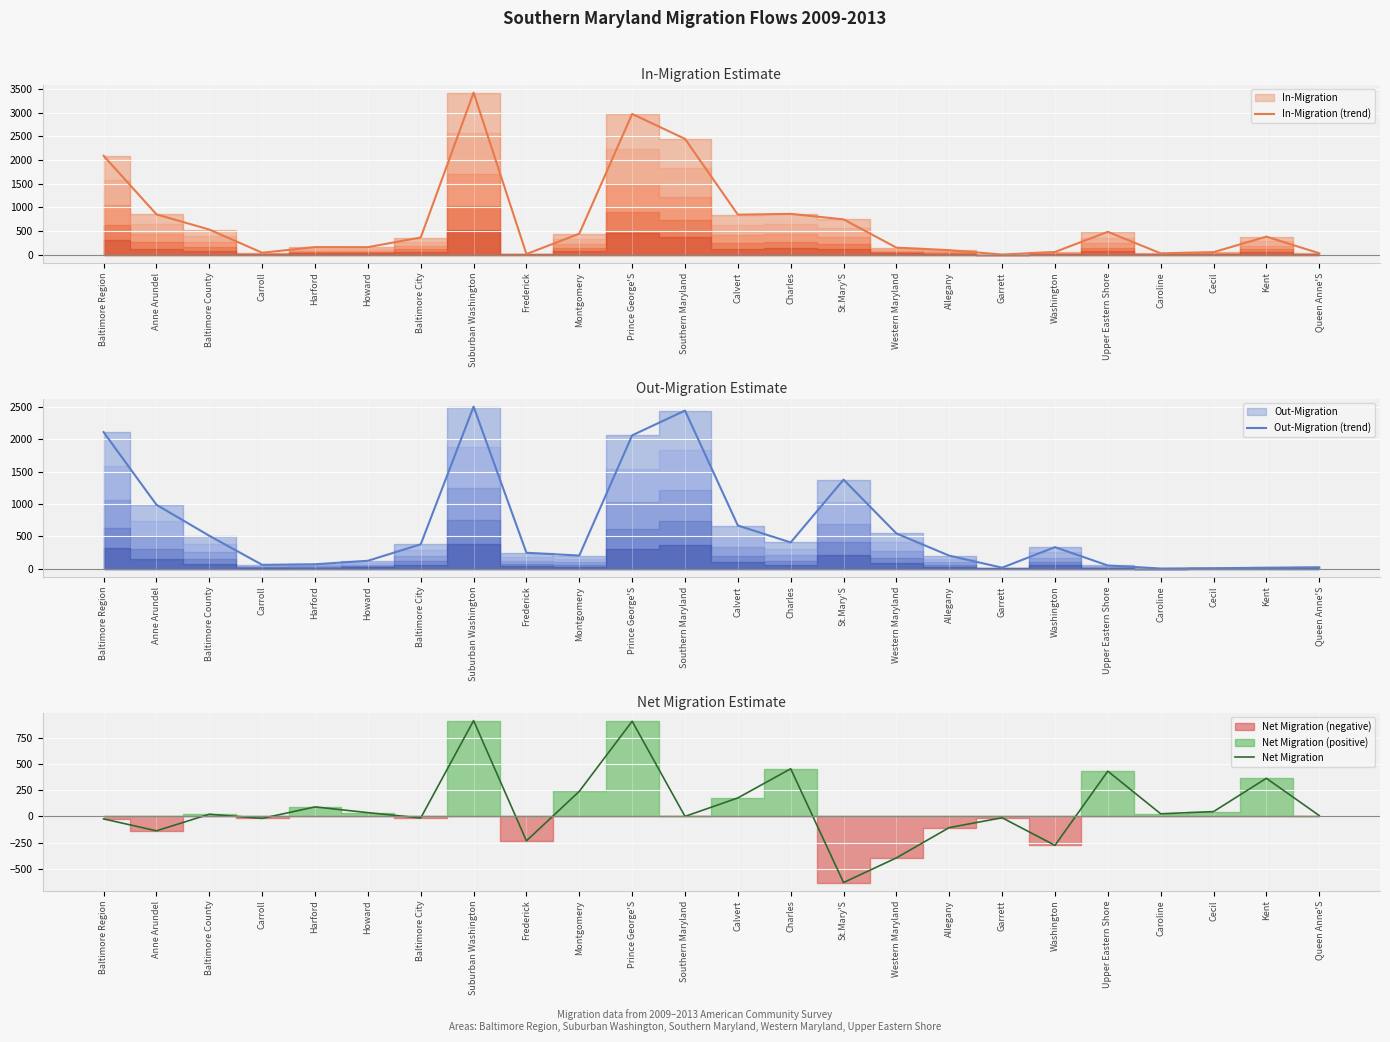

What is the total value across all series at St.Mary'S?

1486